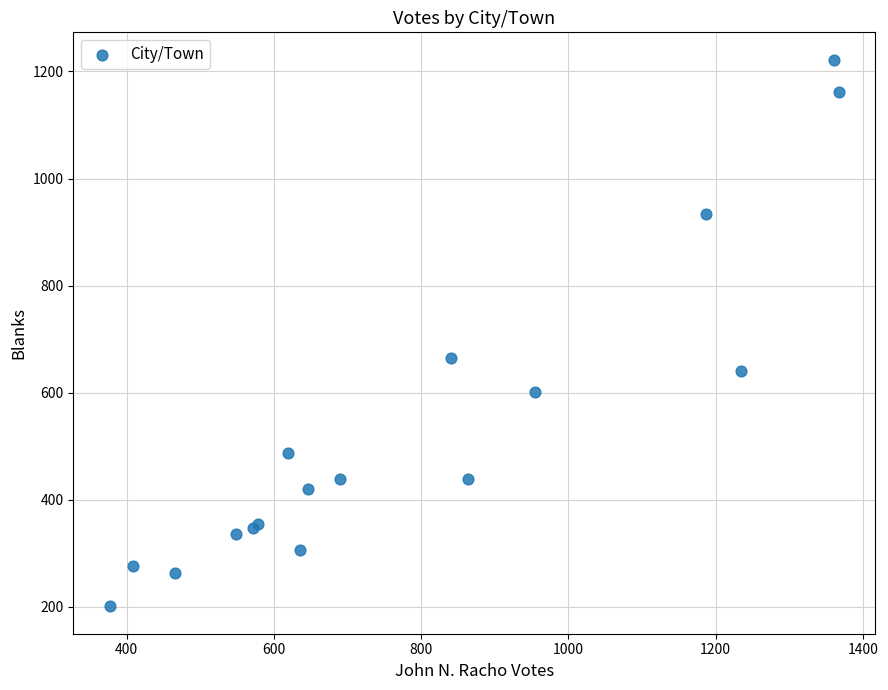

What Y value in the scatter plot is closest to 711?

665